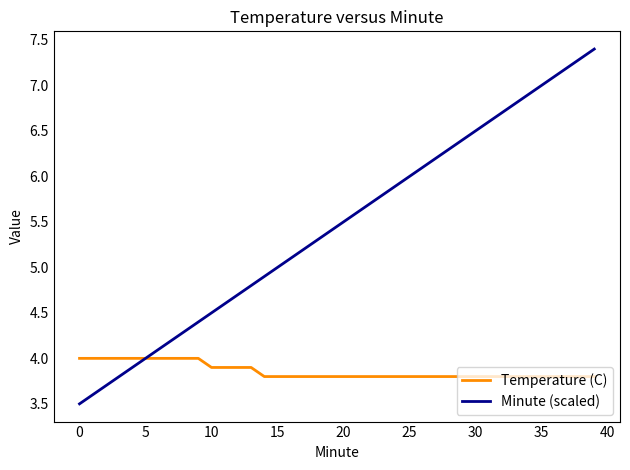

Which series has the largest total across all categories?

Minute (scaled)